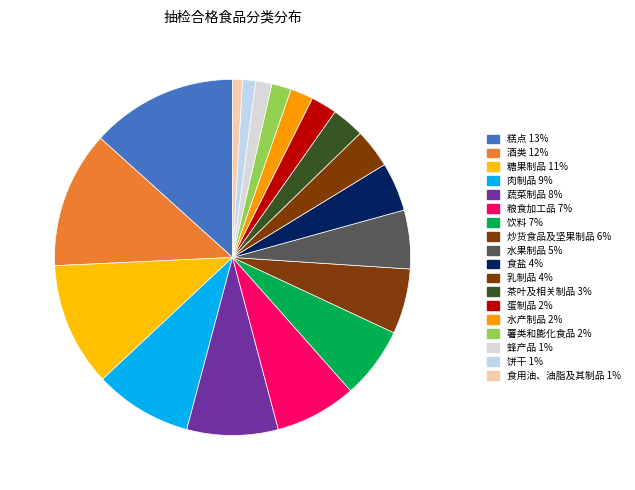

To the nearest percent, what is the combined percentage of 水果制品 and 饼干?

7%